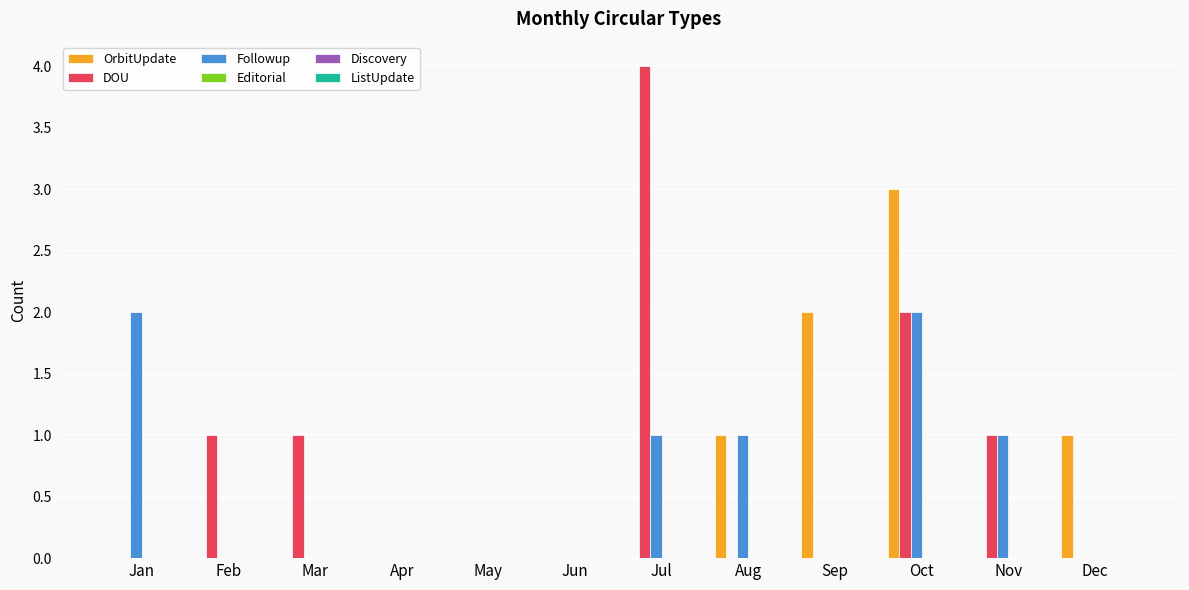

What is the greatest value displayed?

4